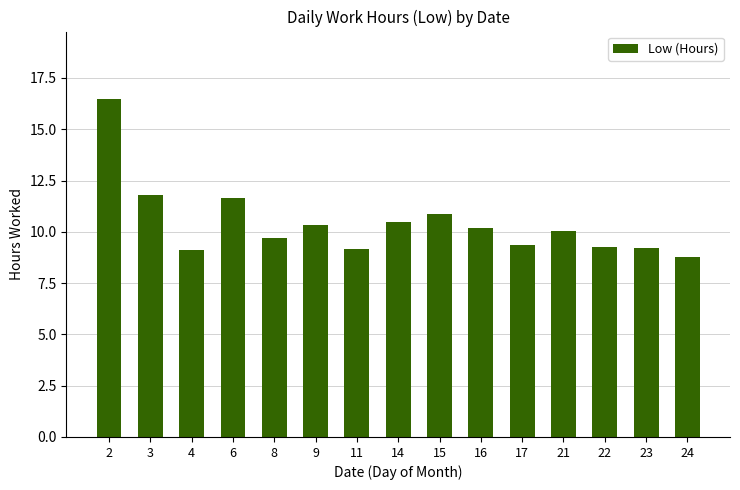

Read the value at 17.

9.4